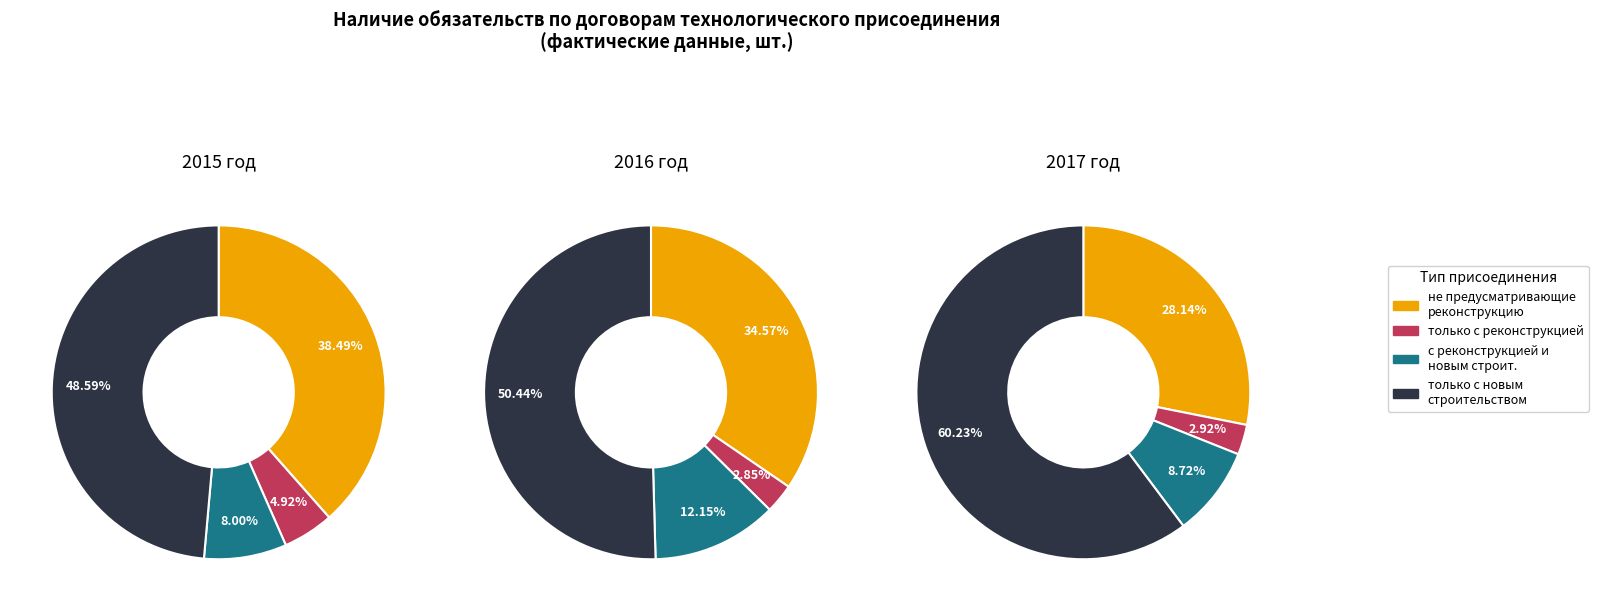

To the nearest percent, what portion does 2 represent?

28%